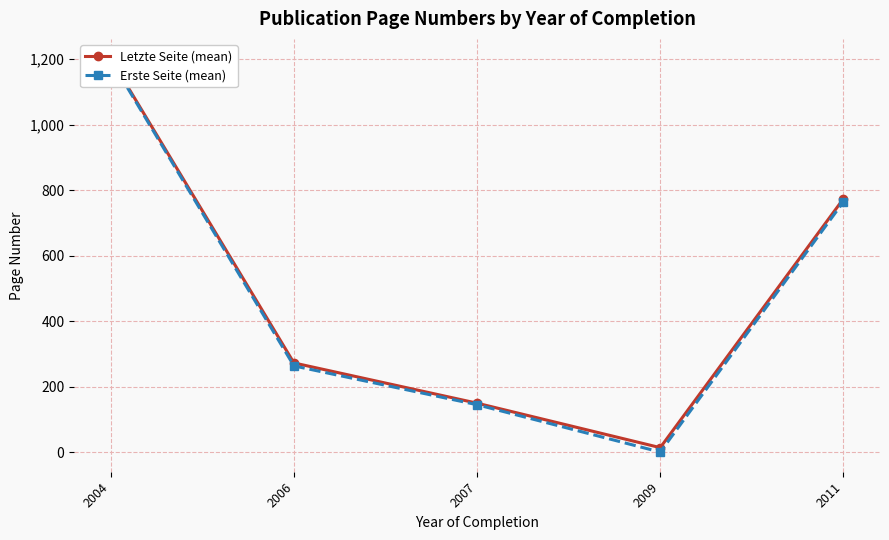

The value of Letzte Seite (mean) at 2009 is 14.5. True or false?

True